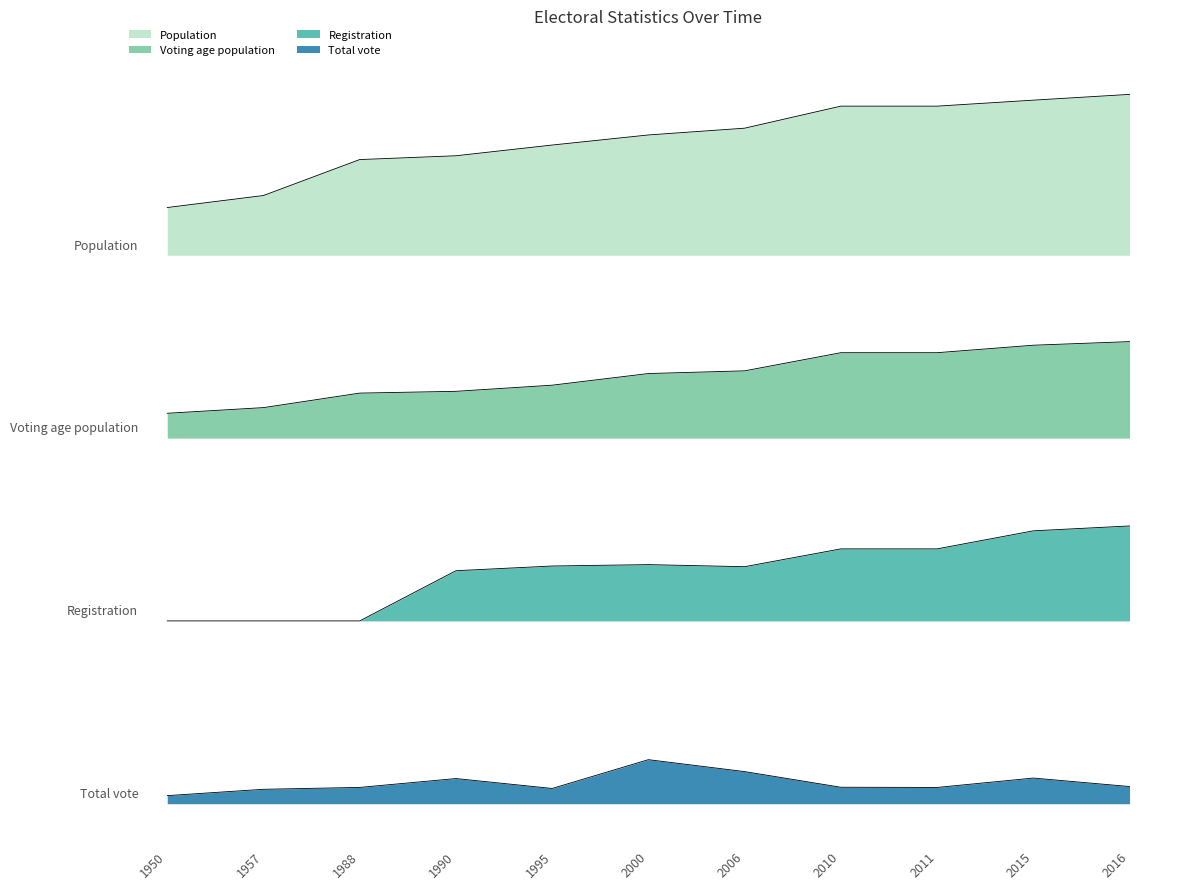

The value of Population at 2000 is 0.9. True or false?

True